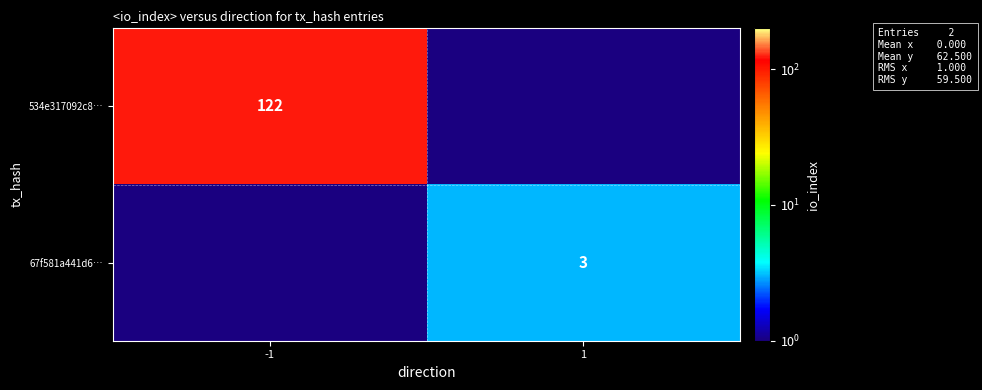

How many series are shown in this chart?

2